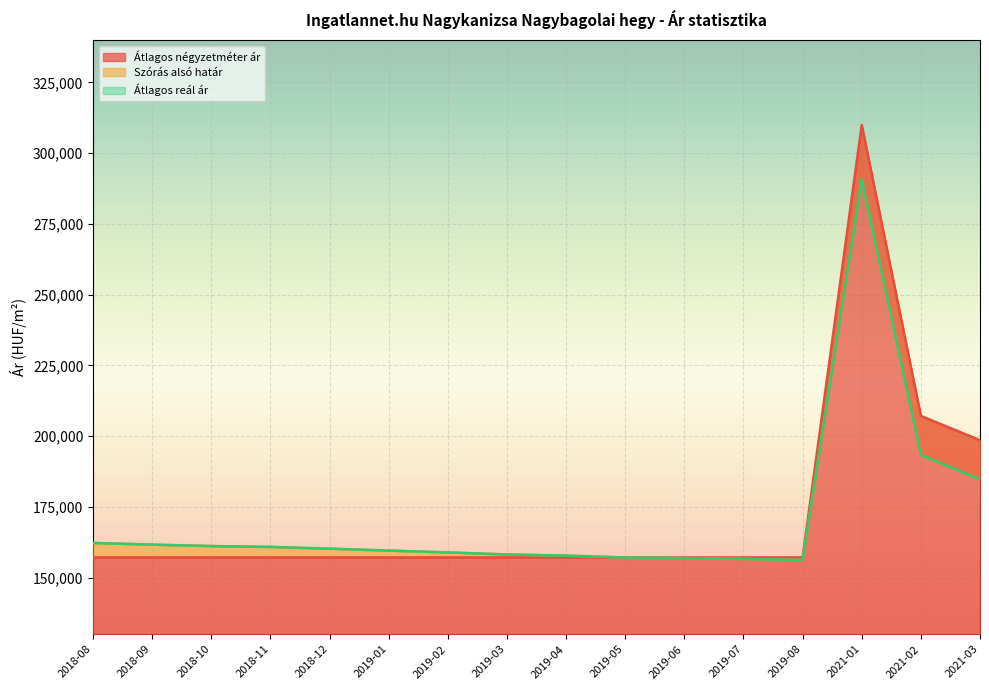

How many interior local peaks does the Átlagos négyzetméter ár series have?

1